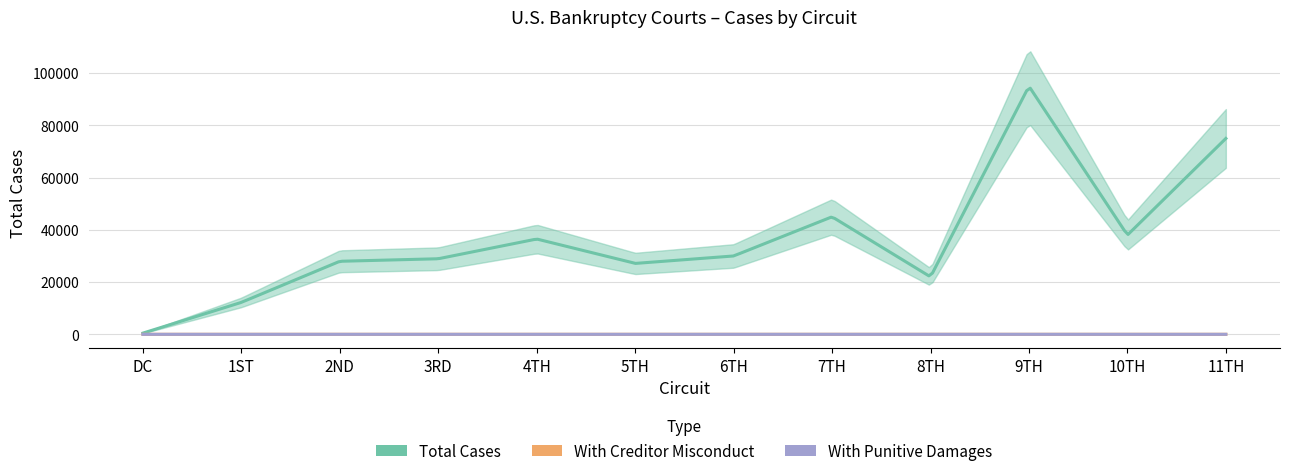

Between DC and 7TH, which series saw the biggest shift?

Total Cases